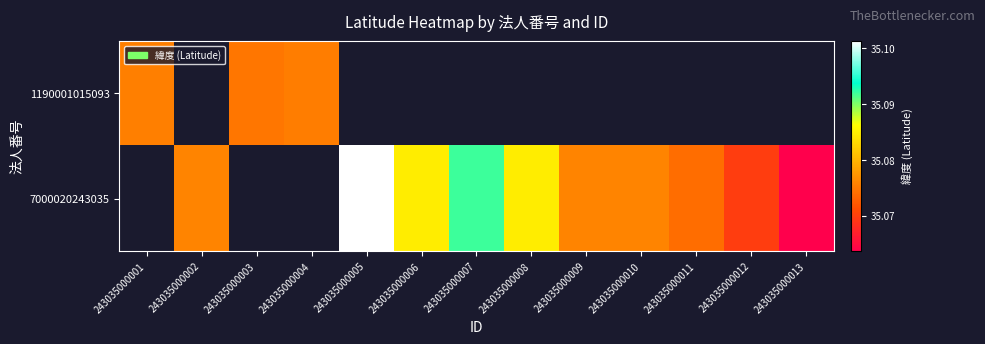

Which series has the largest range (max minus min)?

1190001015093